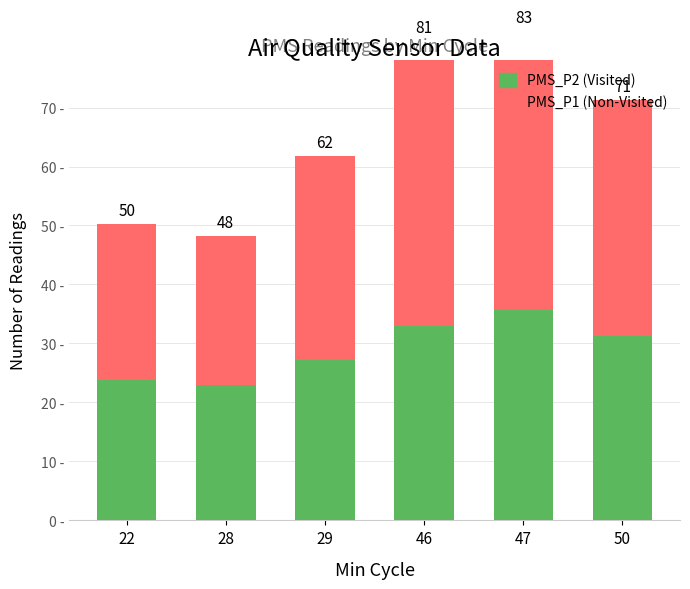

Reading right to left, transcribe all the data shown in this chart.

PMS_P2 (Visited): 31.2	35.8	33.0	27.2	23.0	23.8
PMS_P1 (Non-Visited): 40.0	47.2	48.2	34.5	25.2	26.5